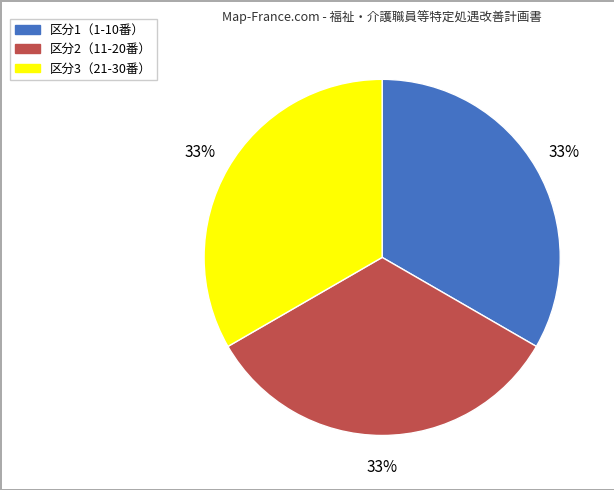

Is the sum of 区分3（21-30番） and 区分1（1-10番） greater than half?

Yes